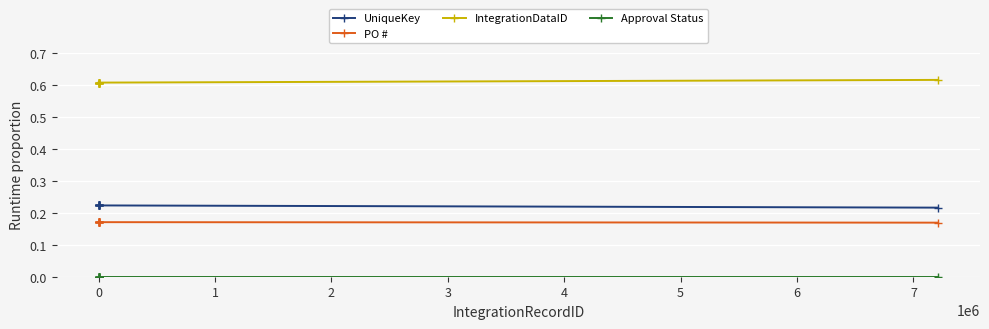

Is the value of IntegrationDataID at 0 greater than the value of Approval Status at 0?

Yes